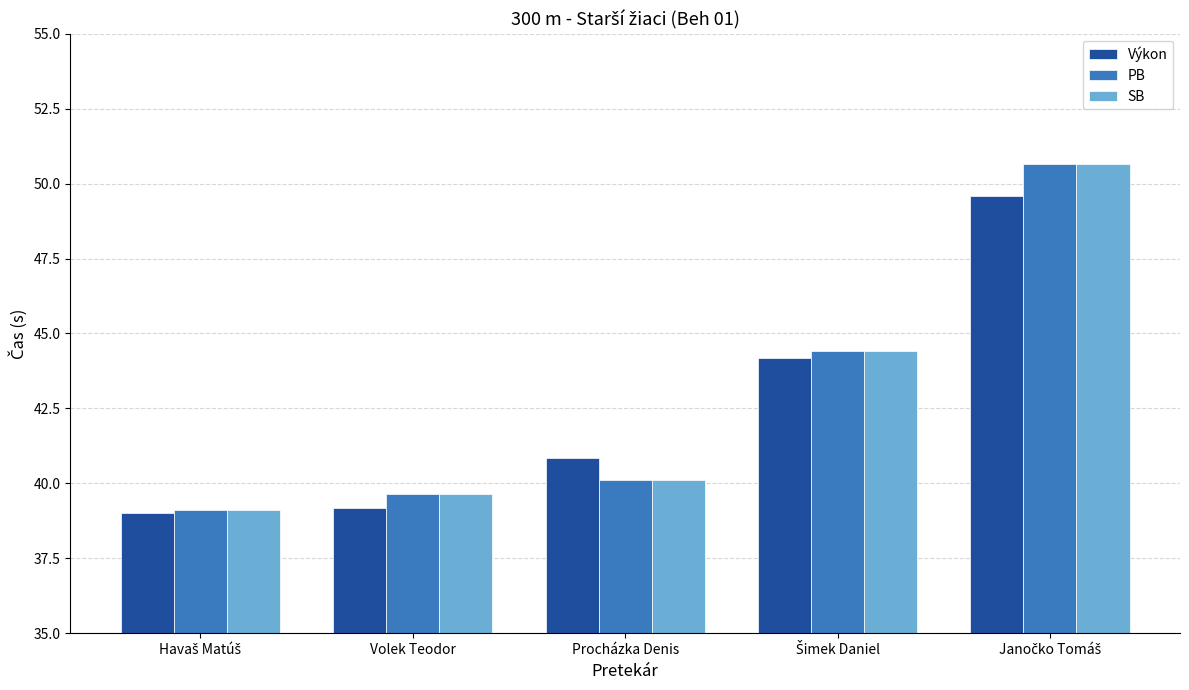

Where does the PB series first go above 40?

Procházka Denis